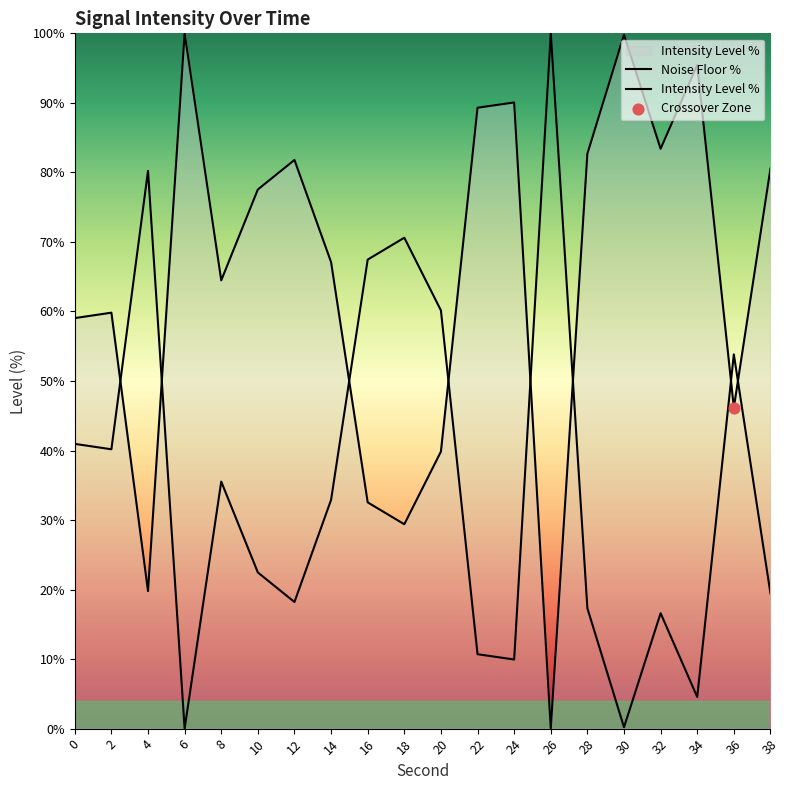

What are all the series names shown in the legend?

Noise Floor %, Intensity Level %